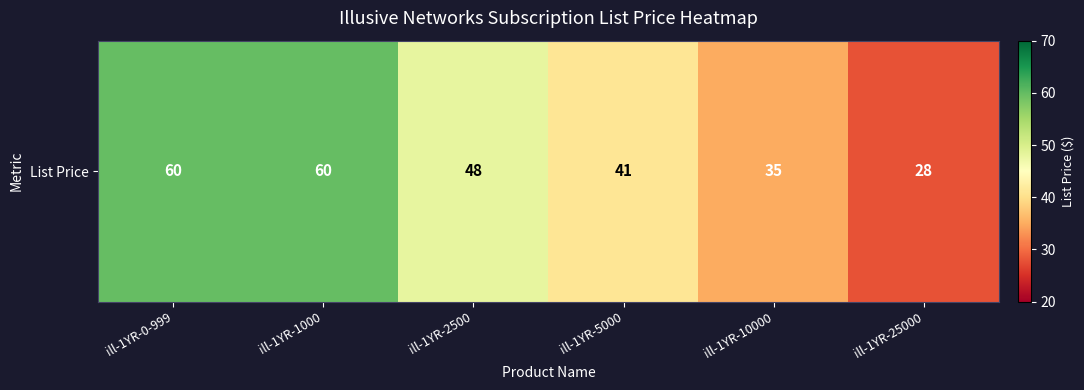

What is the sum of all values?

272